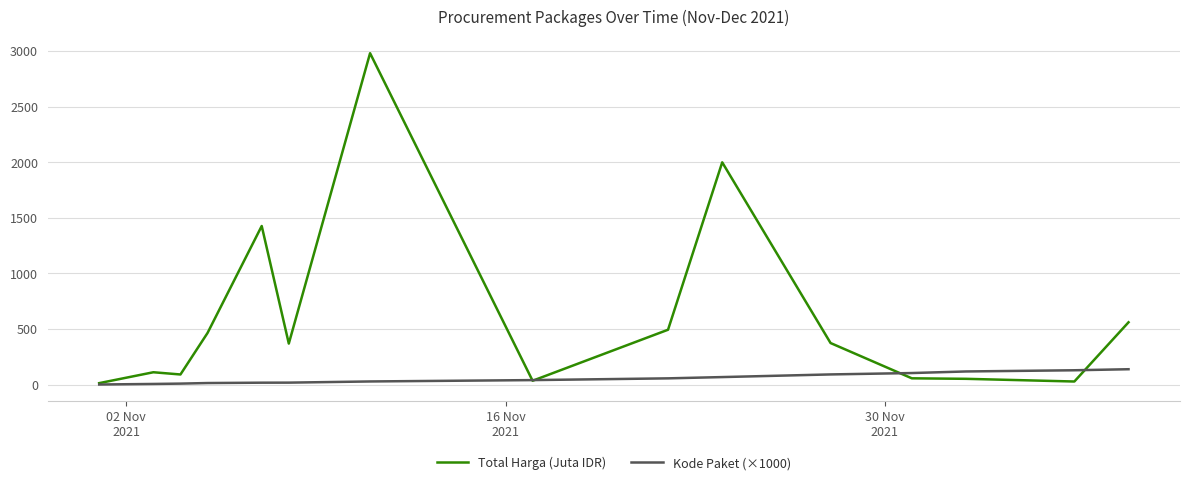

What is the maximum value for Total Harga (Juta IDR)?

2979.8